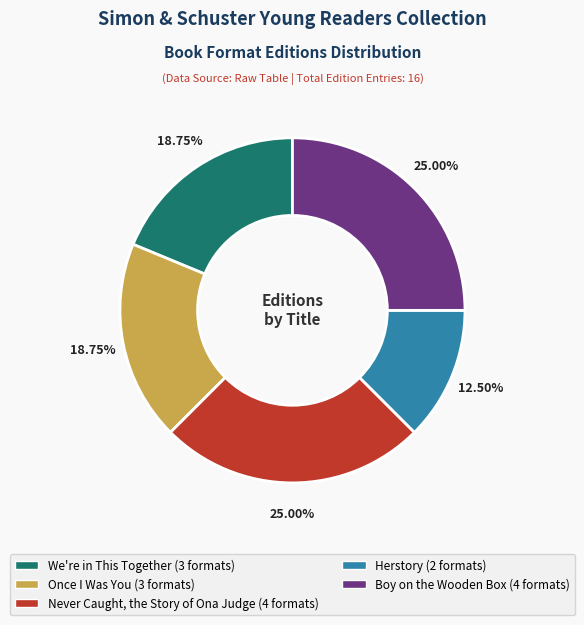

How many segments does this pie chart have?

5